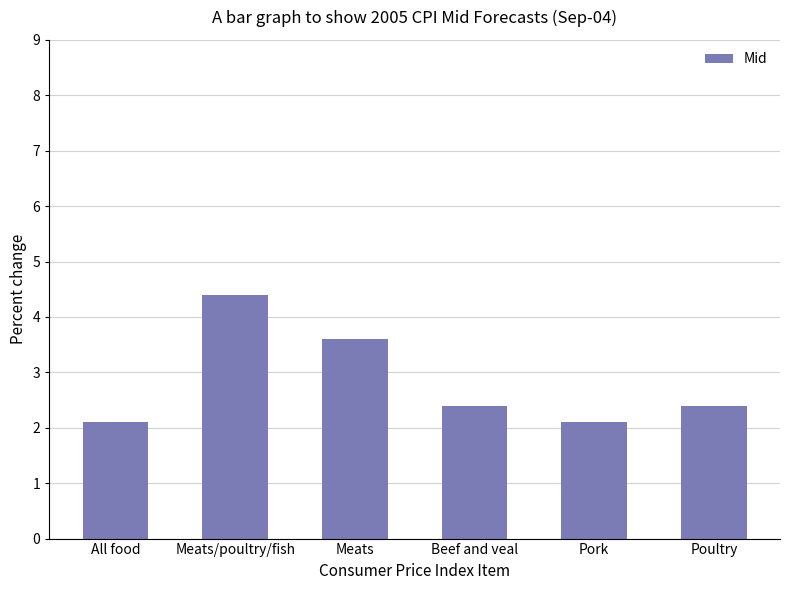

What is the sum of all values?

17.0